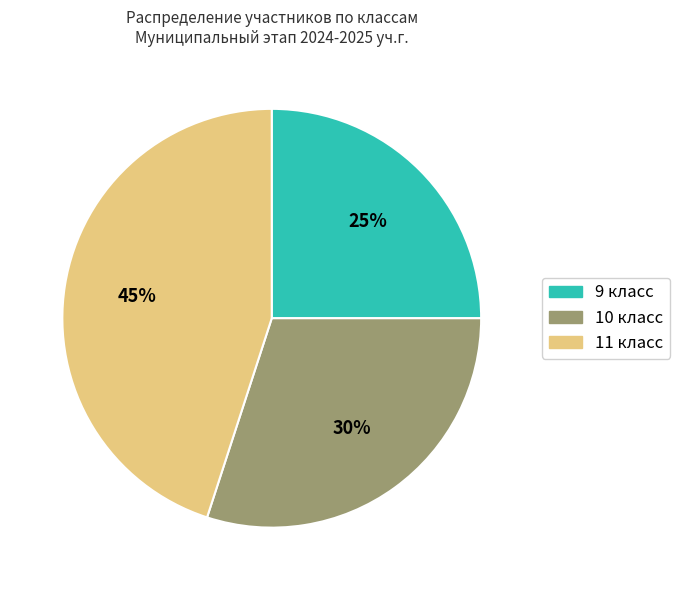

To the nearest percent, what is the difference between the largest and smallest slice percentages?

20%